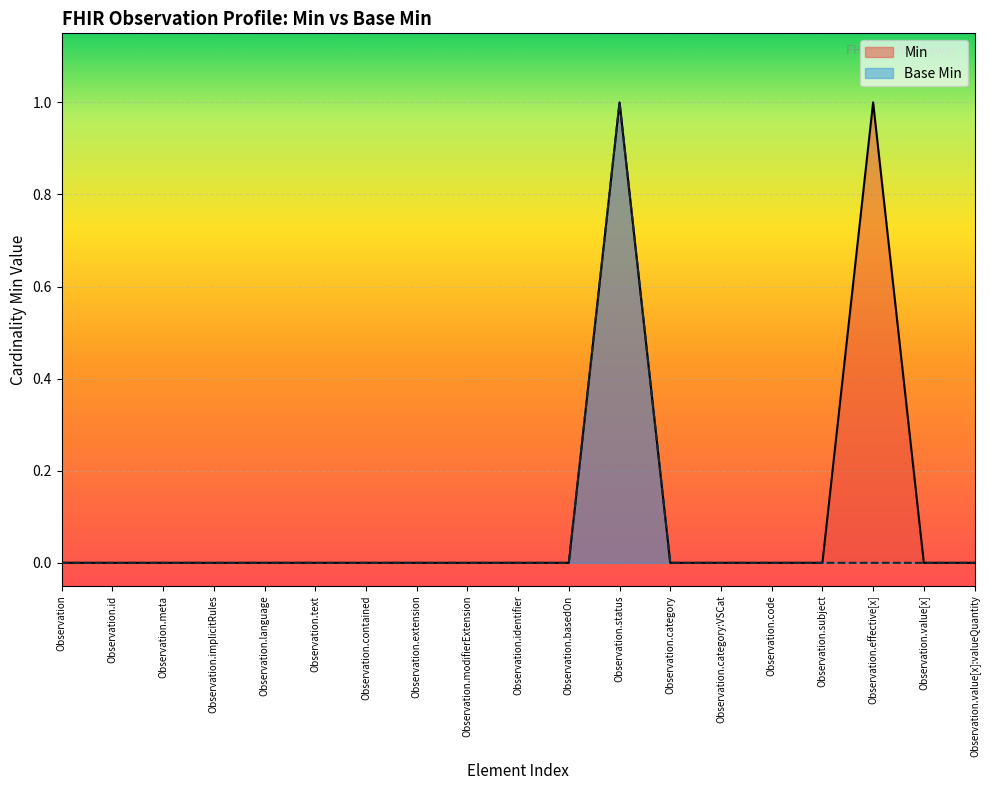

What is the difference between the second highest and second lowest values in the Min series?

1